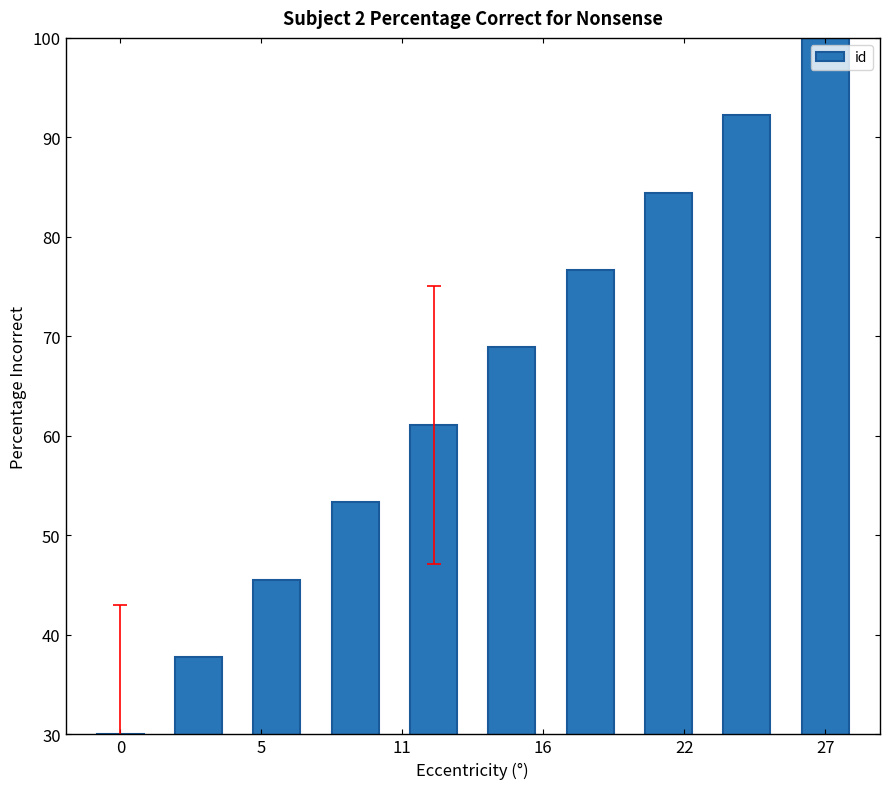

What is the minimum value shown in the chart?

30.0